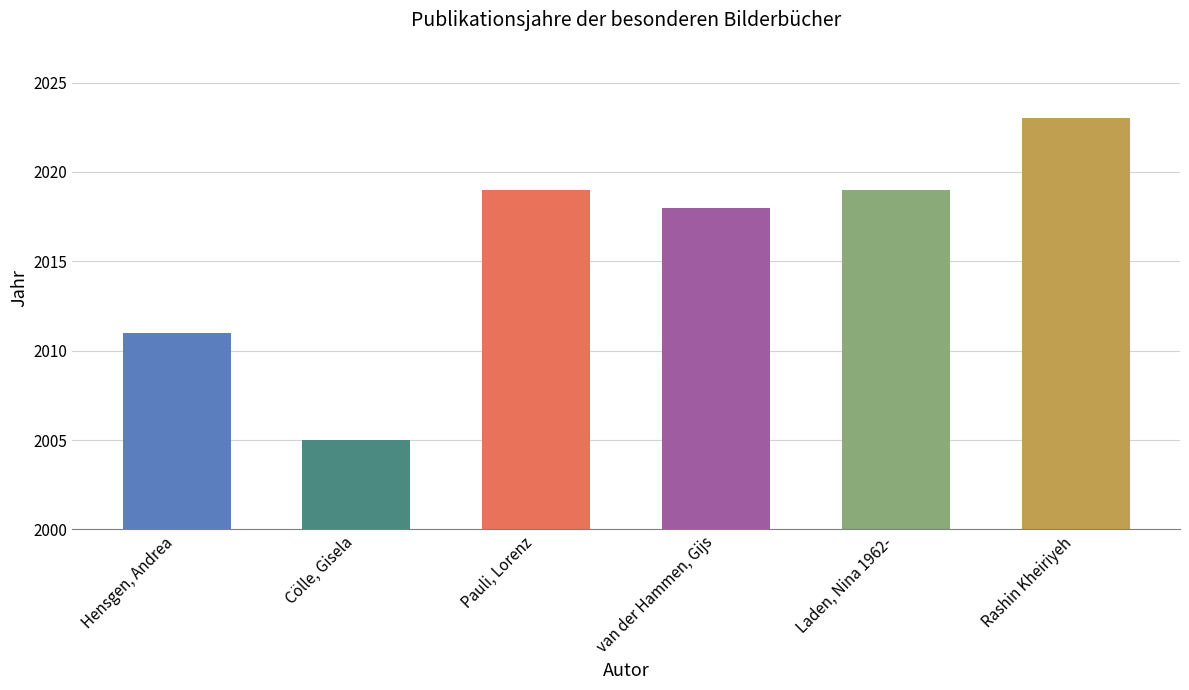

What is the change in value from Cölle, Gisela to Rashin Kheiriyeh?

+18